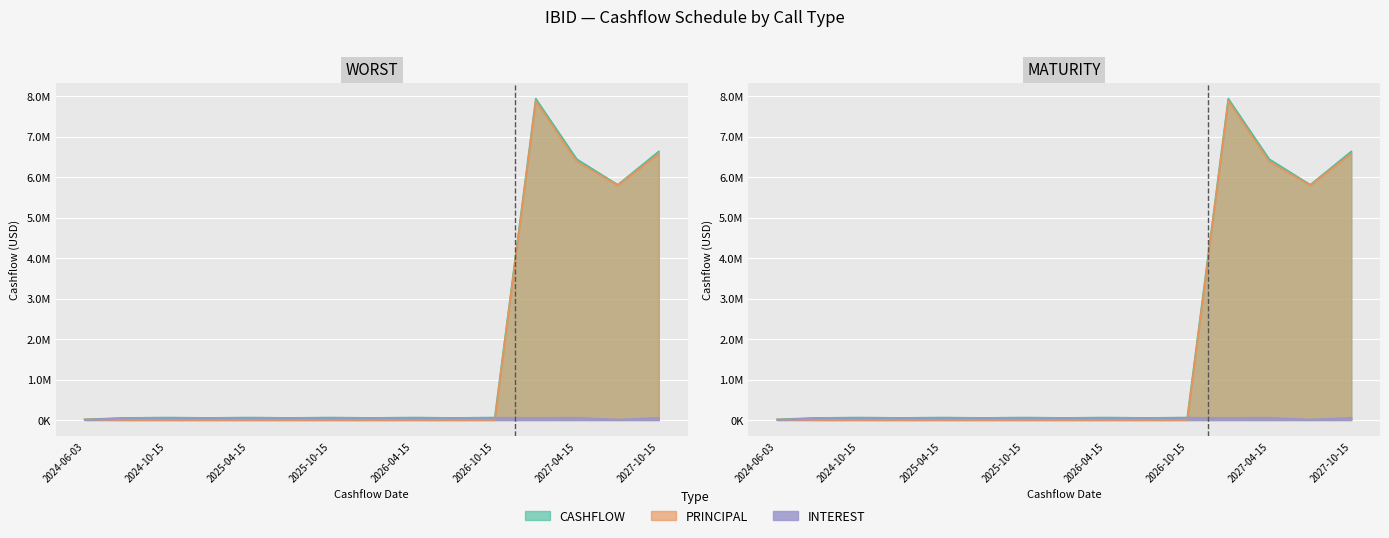

List the labels in order of MATURITY_CASHFLOW value, smallest first.

2024-06-03, 2024-07-15, 2025-01-15, 2025-07-15, 2026-01-15, 2026-07-15, 2024-10-15, 2025-04-15, 2025-10-15, 2026-04-15, 2026-10-15, 2027-07-15, 2027-04-15, 2027-10-15, 2027-01-15